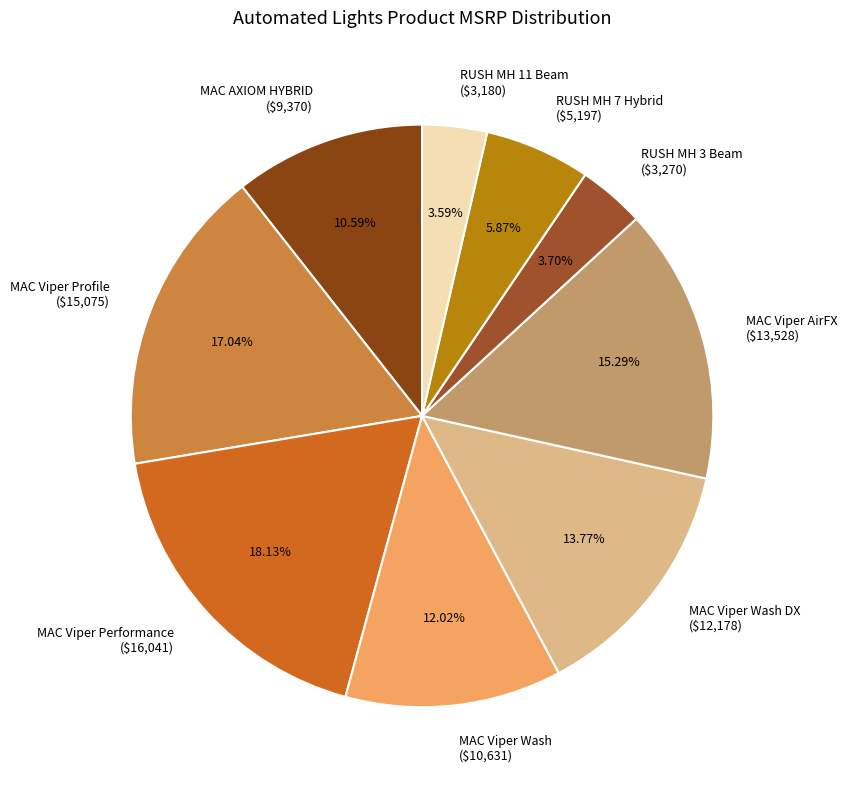

Which category has the biggest portion of the pie?

MAC Viper Performance ($16,041)